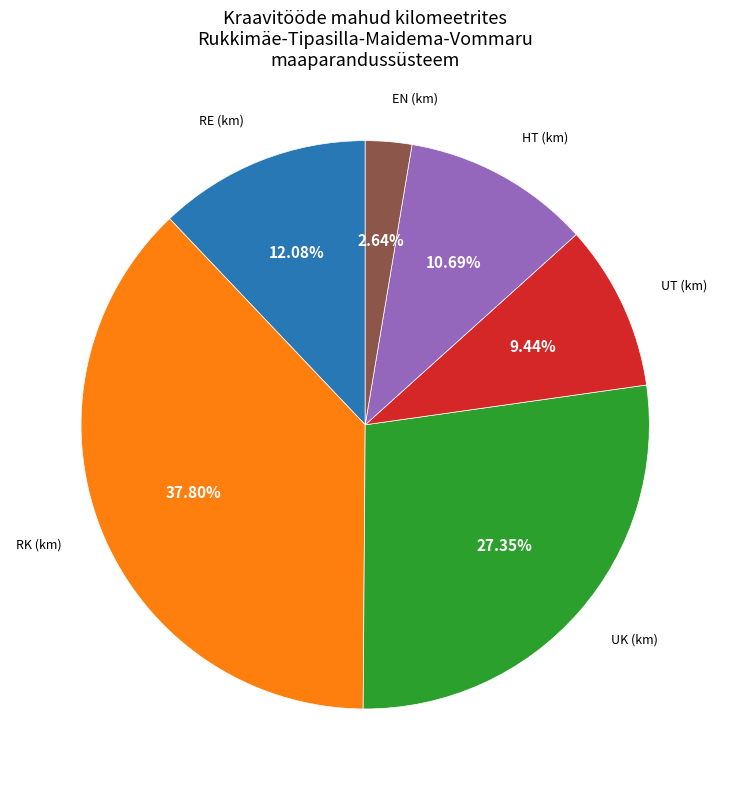

Does any single category account for the majority?

No